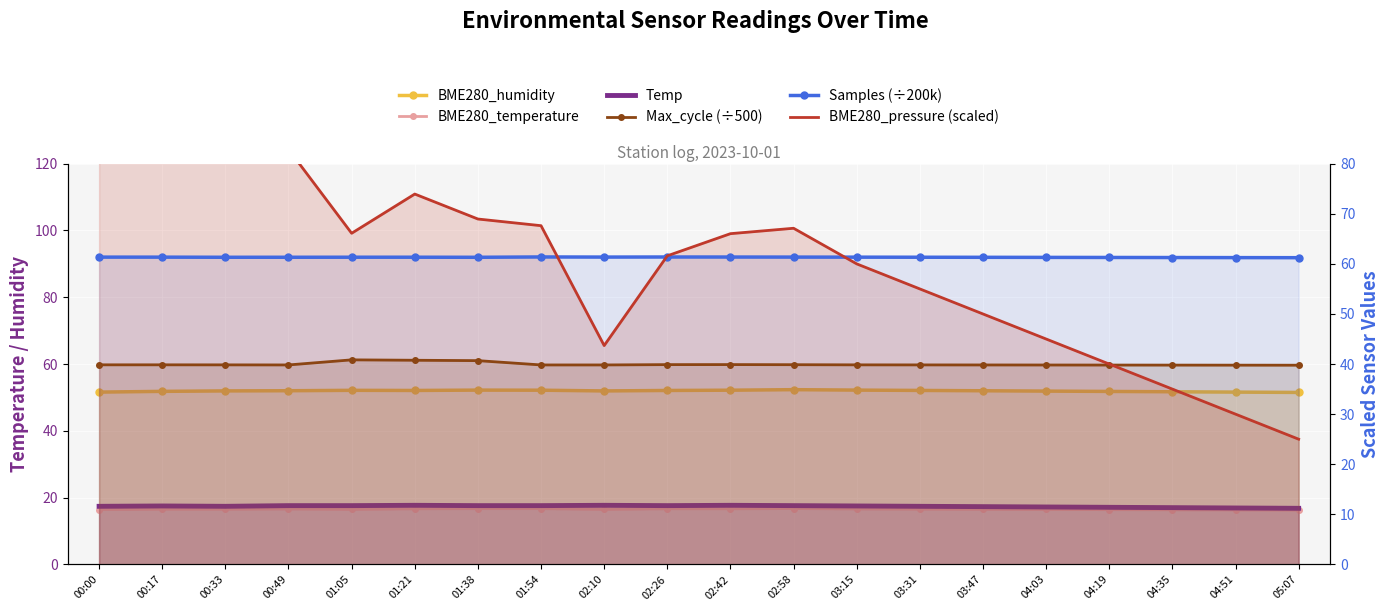

Count the Samples (÷200k) values in the range 61 to 62.

20